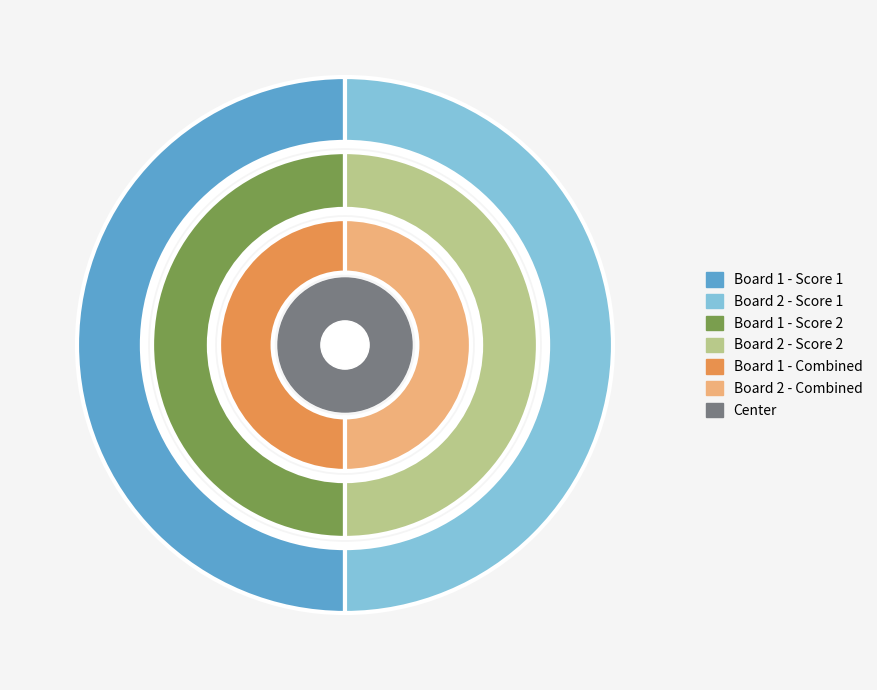

Which series has the widest spread of values?

Score 1